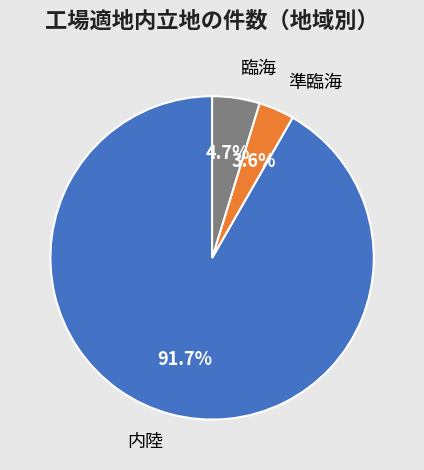

To the nearest percent, what is the difference between the largest and smallest slice percentages?

88%